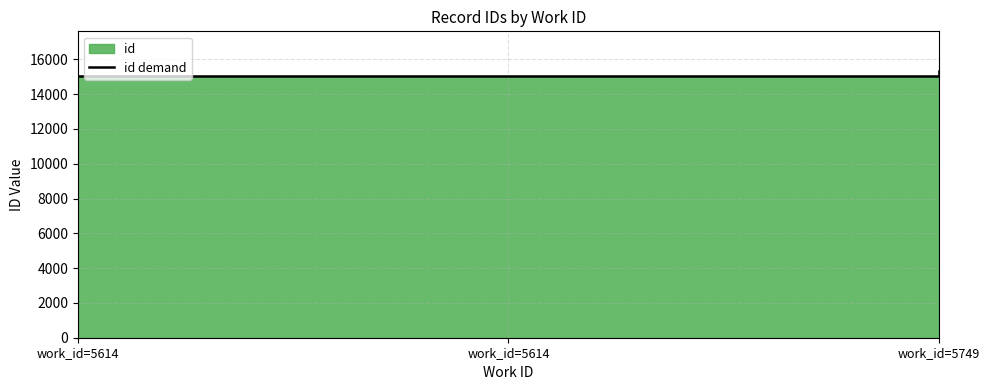

Count the number of categories in the chart.

3